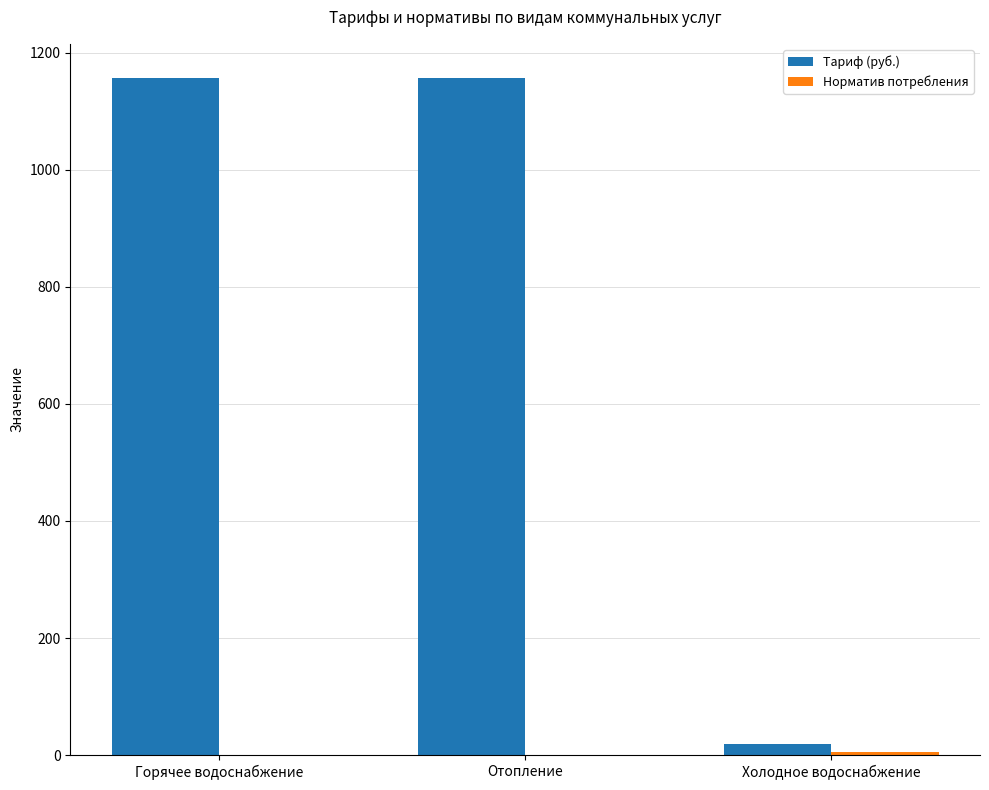

Between Горячее водоснабжение and Холодное водоснабжение, which series saw the biggest shift?

Тариф (руб.)